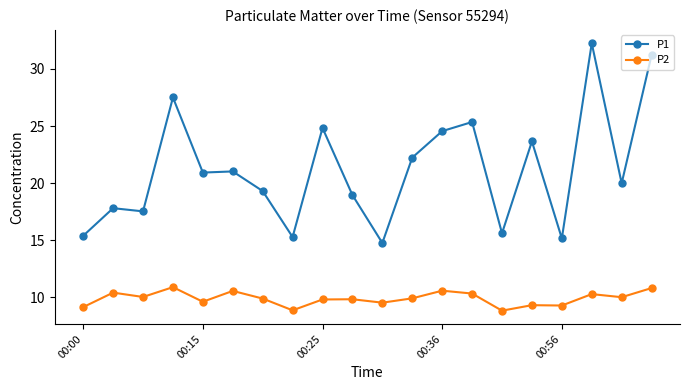

True or false: P2 has more than 0 points higher than both neighbors.

True